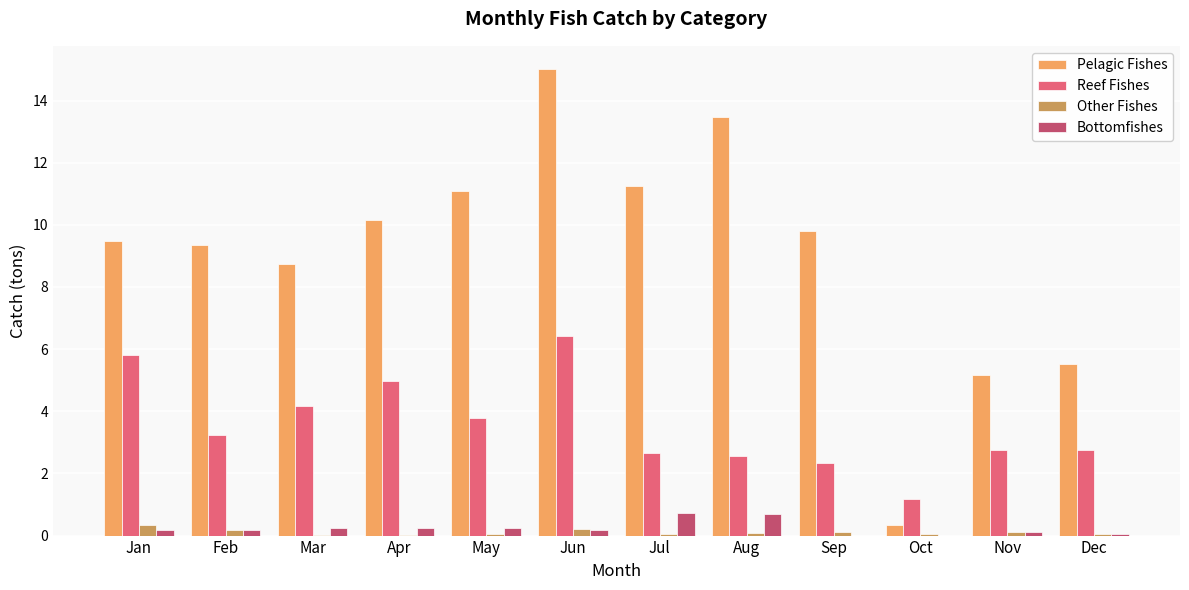

Is it true that Bottomfishes equals 0.0 at Sep?

True